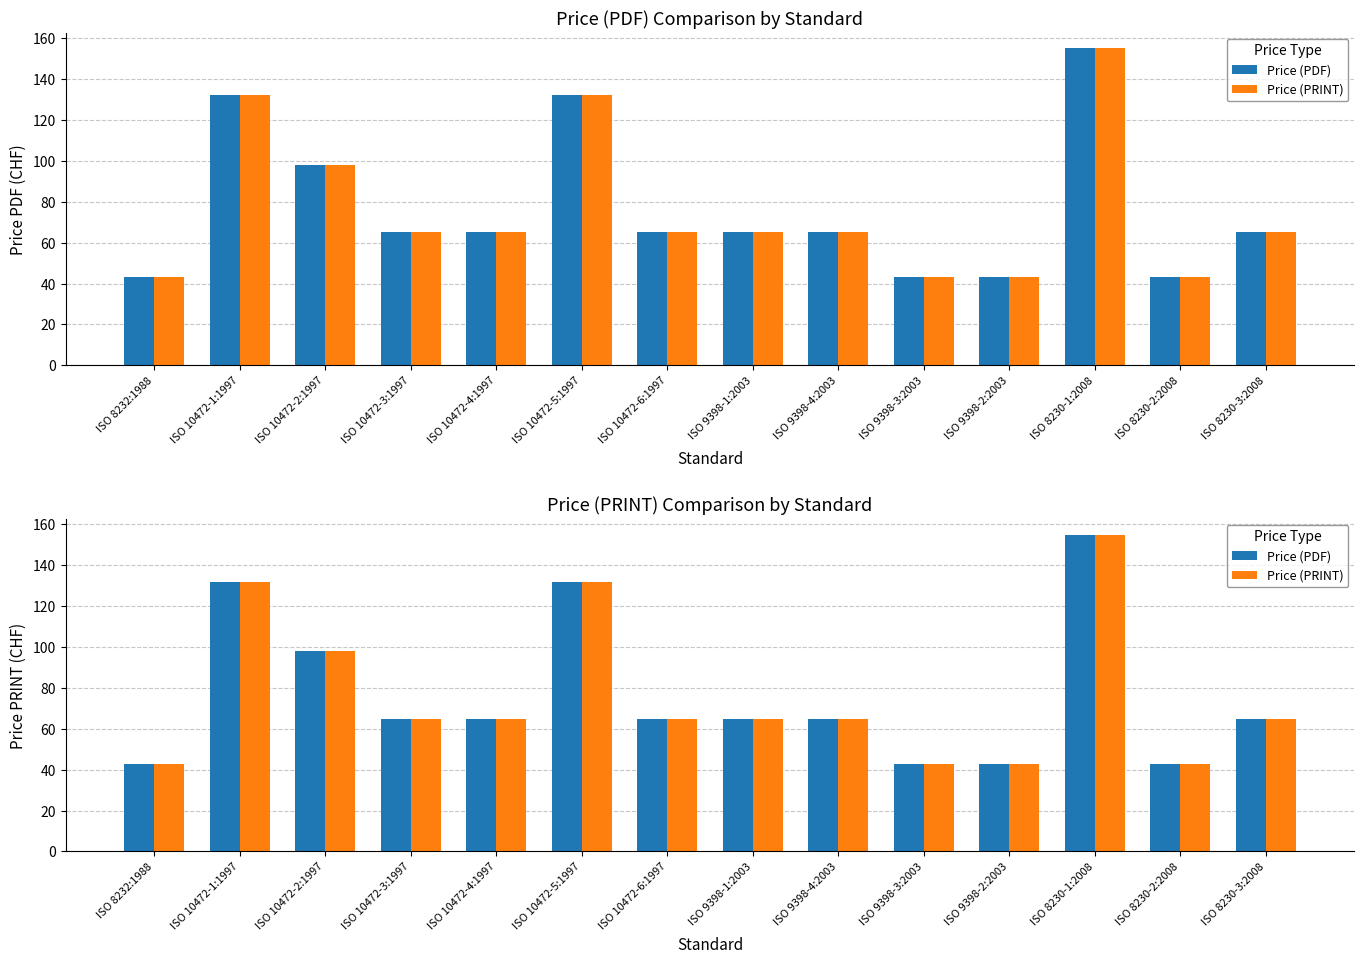

The Price (PDF) series shows 43 at ISO 8230-2:2008. True or false?

True